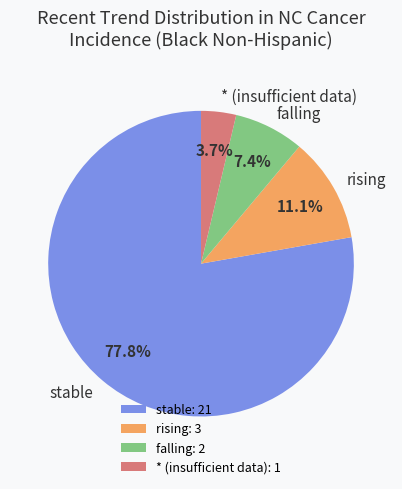

Is there a majority slice in this chart?

Yes